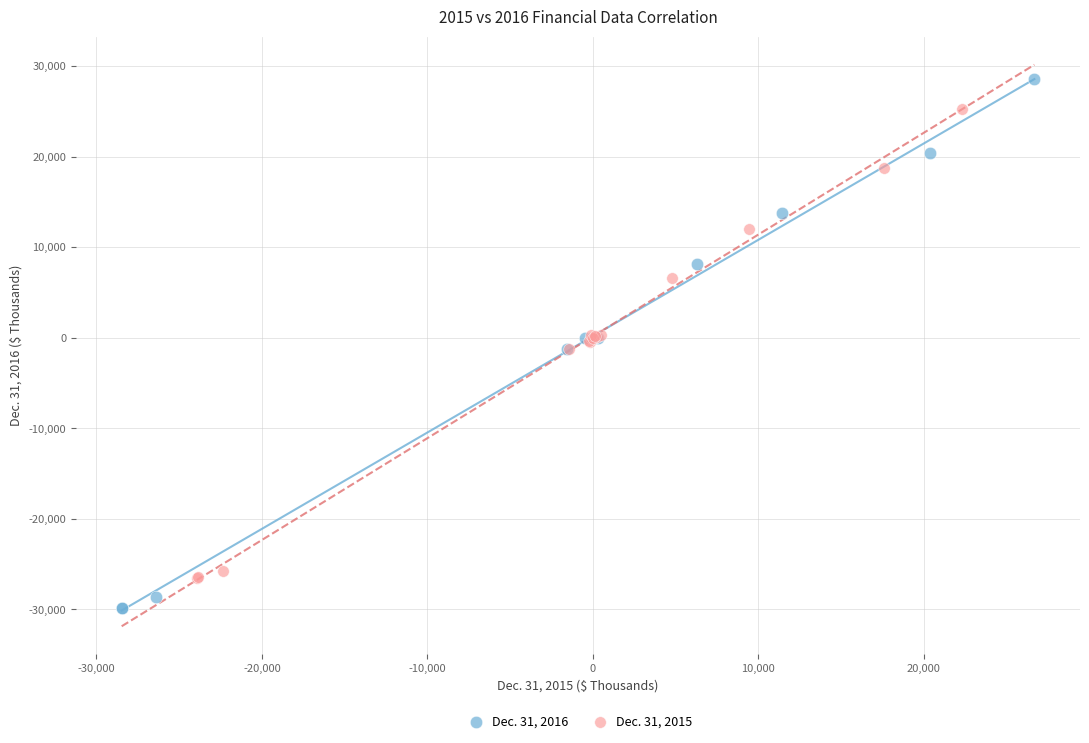

Which series reaches the minimum Y coordinate?

Dec. 31, 2016